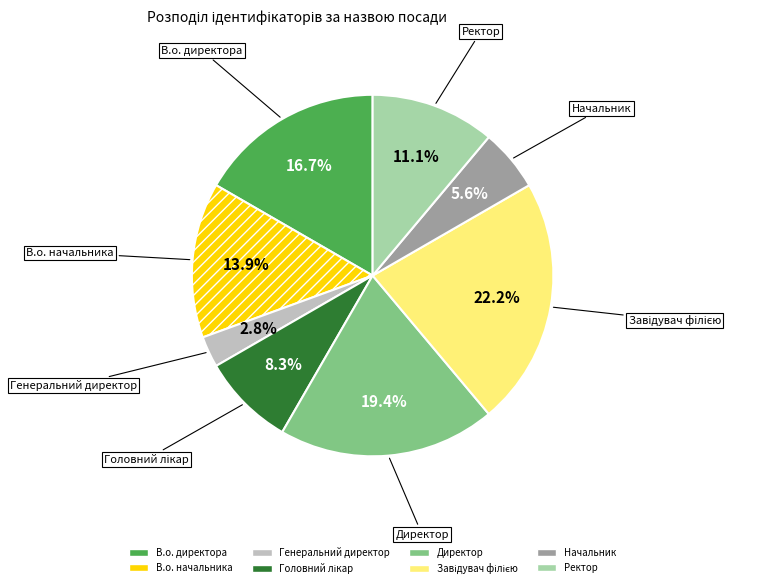

To the nearest percent, what is the difference between the В.о. начальника and Генеральний директор slice percentages?

11%